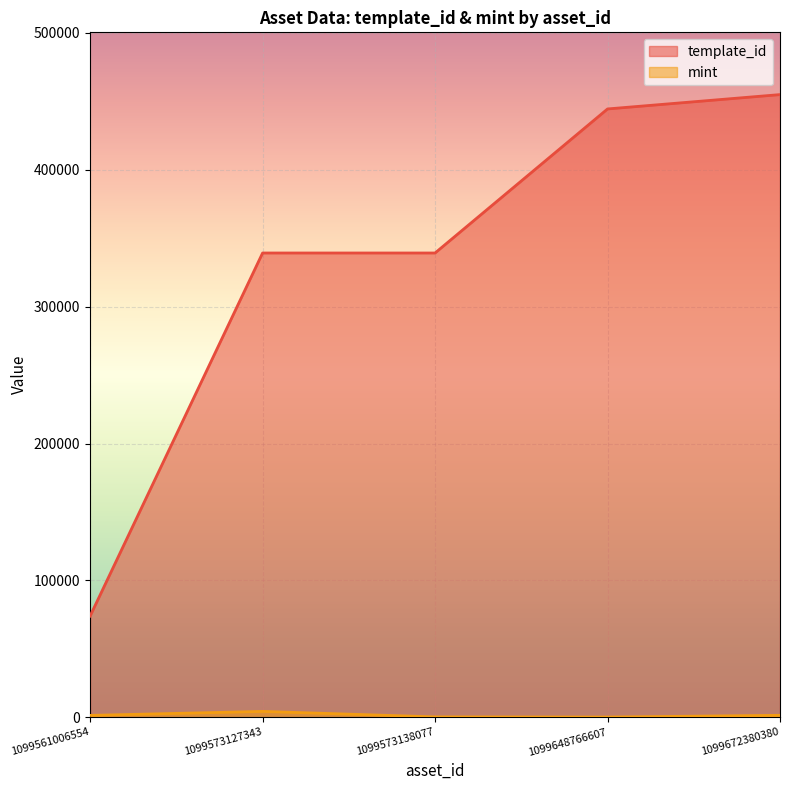

Reading left to right, what are all the values shown in this chart?

template_id: 1099561006554=73931	1099573127343=339228	1099573138077=339229	1099648766607=444494	1099672380380=454978
mint: 1099561006554=1340	1099573127343=4261	1099573138077=239	1099648766607=104	1099672380380=1400